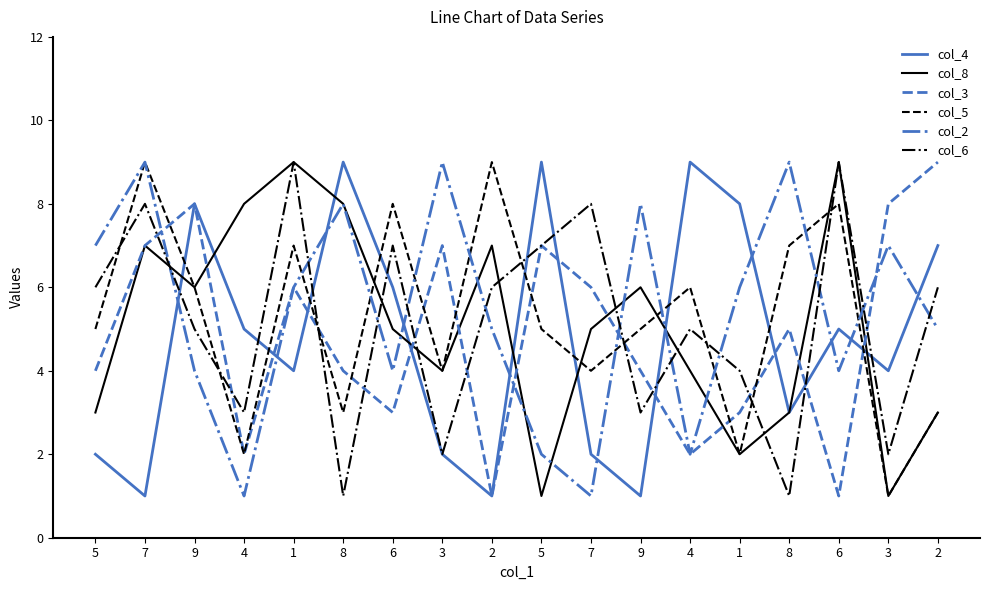

Is this an area chart (filled region under the line)?

No